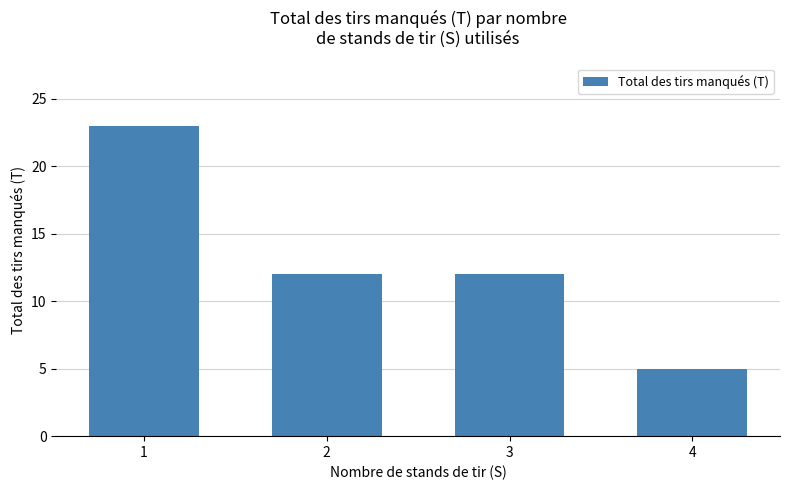

What is the minimum value shown in the chart?

5